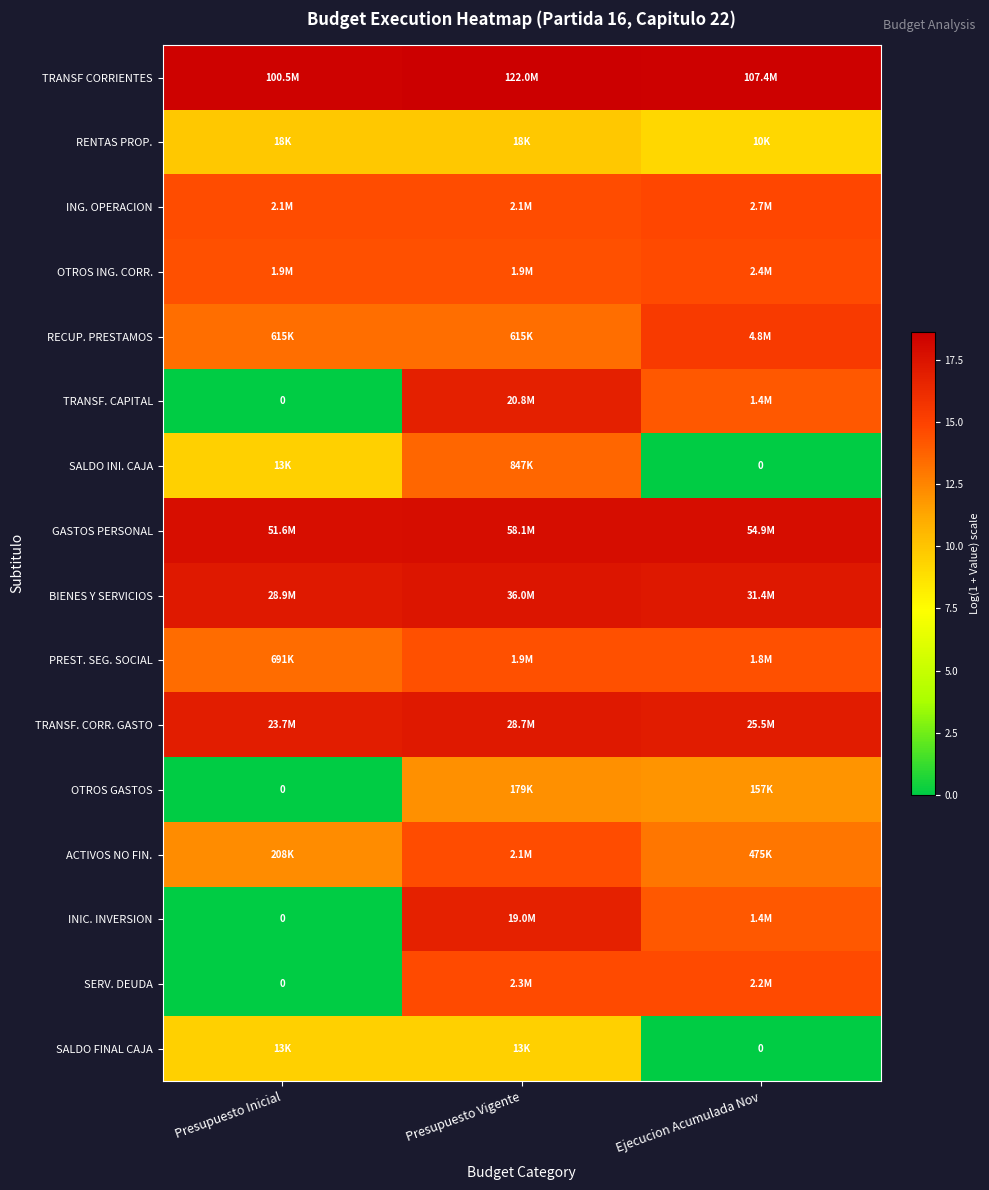

Count the BIENES Y SERVICIOS values in the range 17 to 18.

3